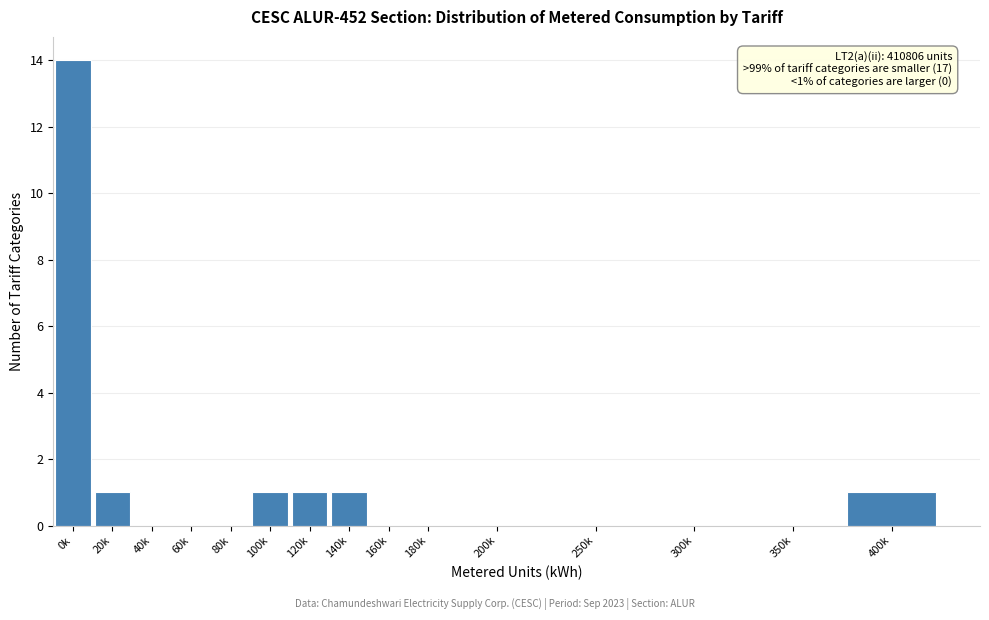

Reading right to left, transcribe all the data shown in this chart.

400k=1	350k=0	300k=0	250k=0	200k=0	180k=0	160k=0	140k=1	120k=1	100k=1	80k=0	60k=0	40k=0	20k=1	0k=14